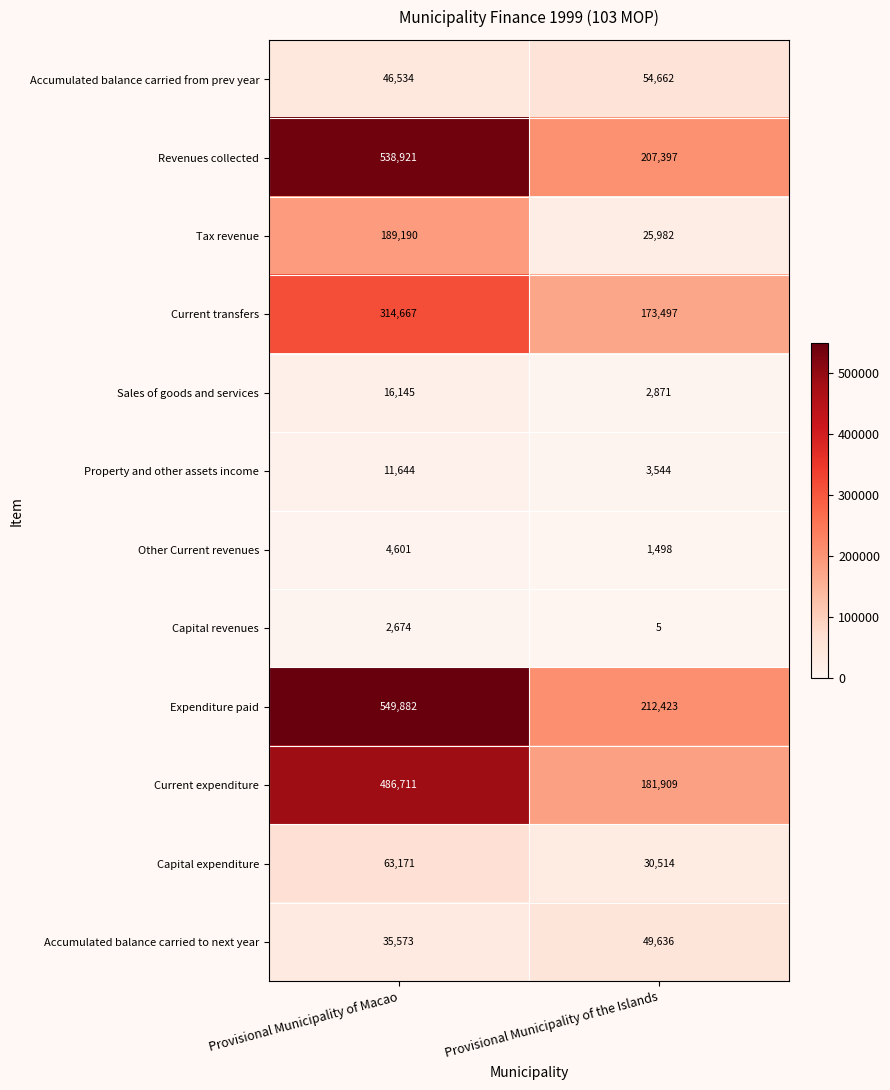

List the series in order of their peak value, lowest first.

Capital revenues, Other Current revenues, Property and other assets income, Sales of goods and services, Accumulated balance carried to next year, Accumulated balance carried from prev year, Capital expenditure, Tax revenue, Current transfers, Current expenditure, Revenues collected, Expenditure paid